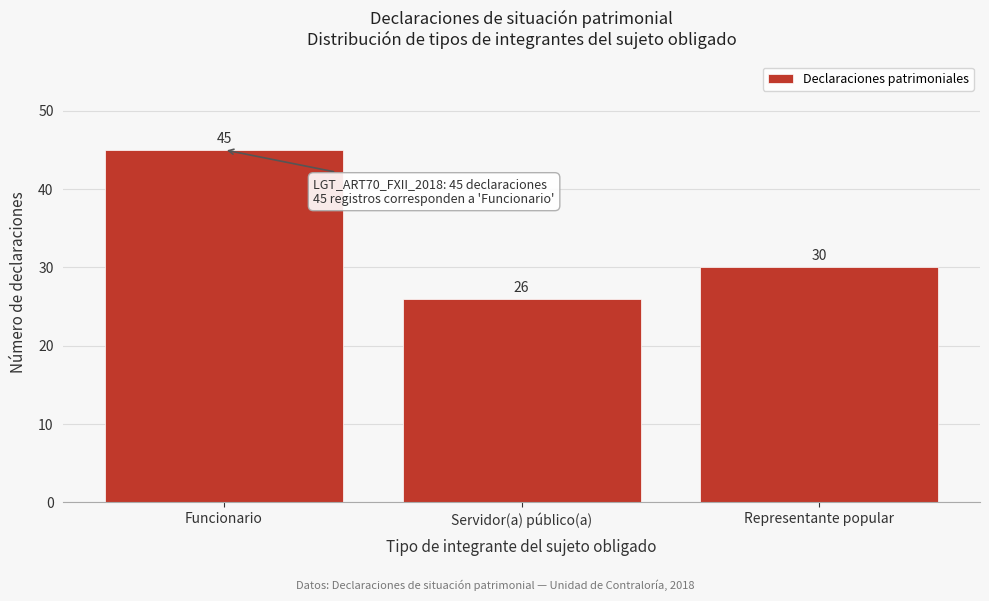

Reading left to right, transcribe all the data shown in this chart.

45	26	30